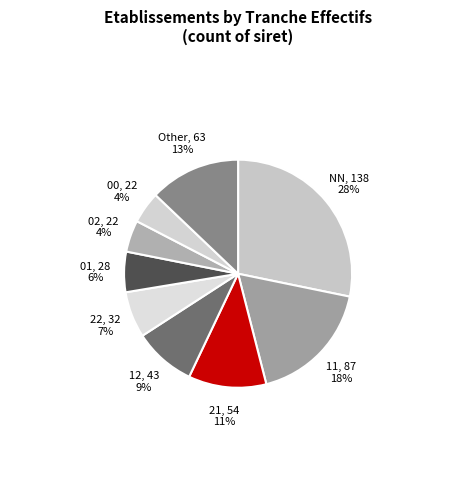

Which has a higher value, 12 or 01?

12